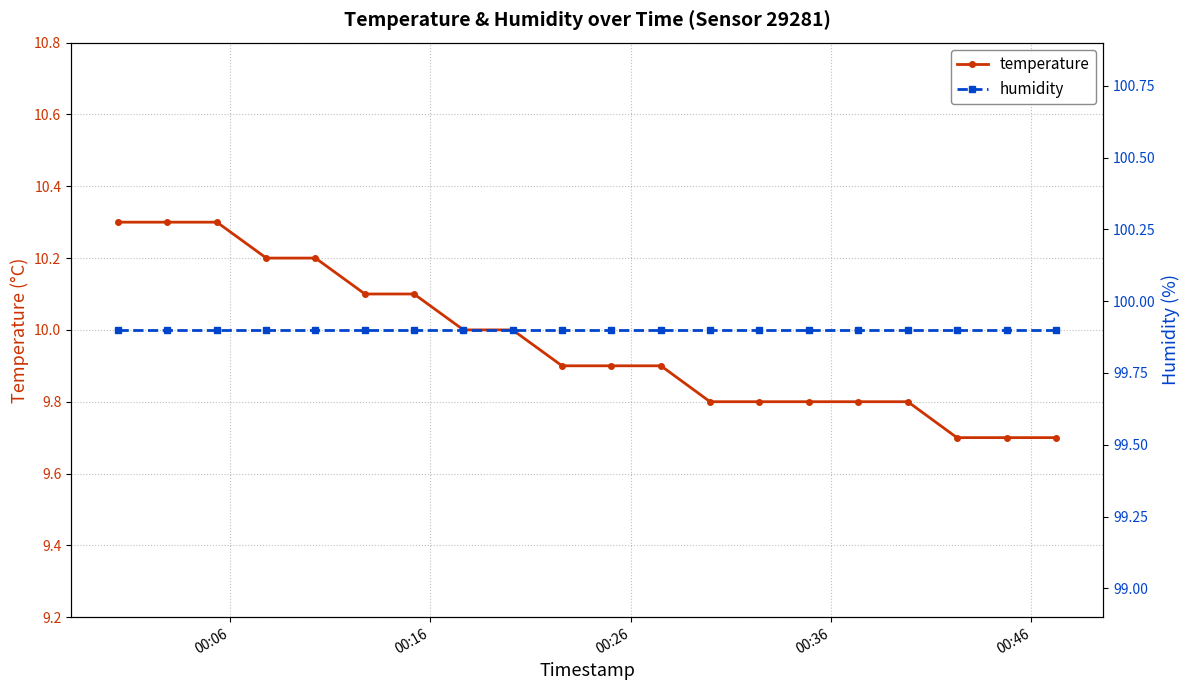

What is the value of the temperature point at the 9th from the left?

10.0